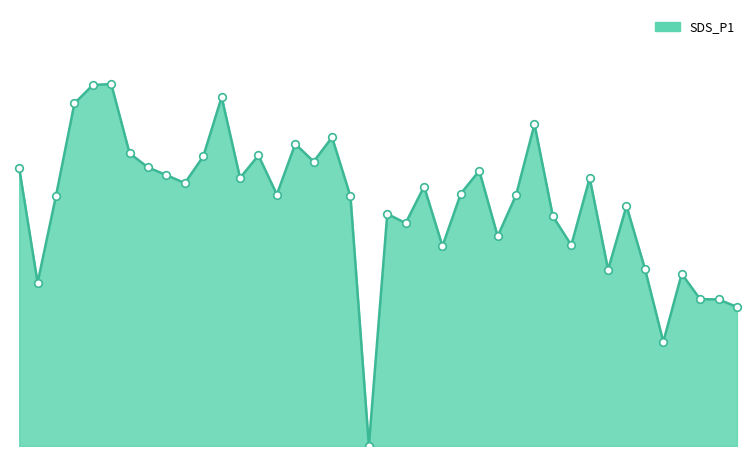

Is this an area chart (filled region under the line)?

Yes